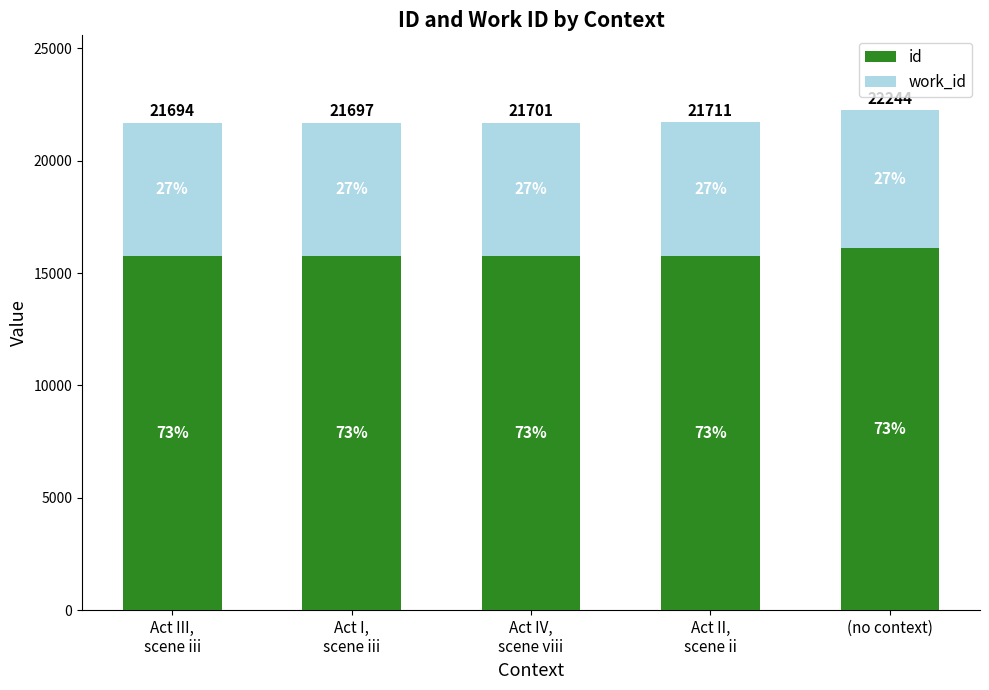

What are all the series names shown in the legend?

id, work_id